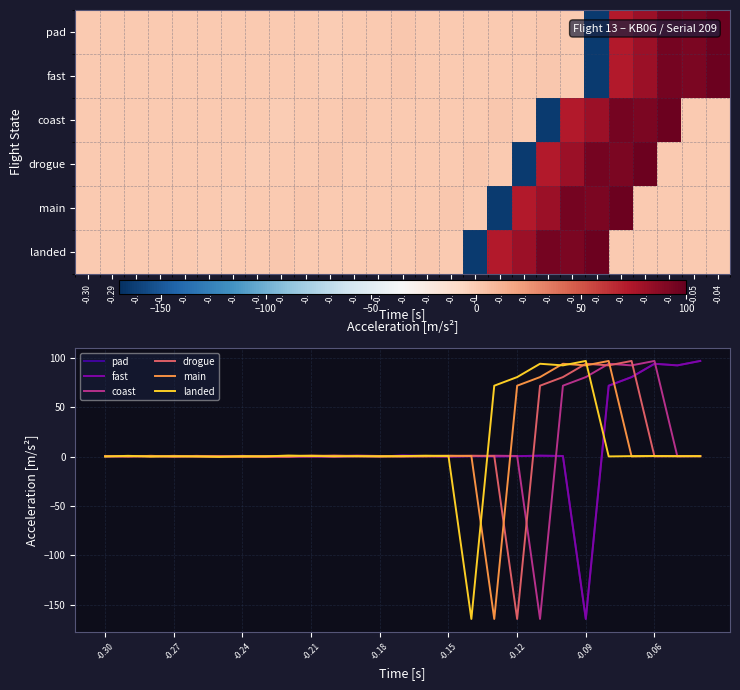

At which label does pad first exceed 0?

-0.30